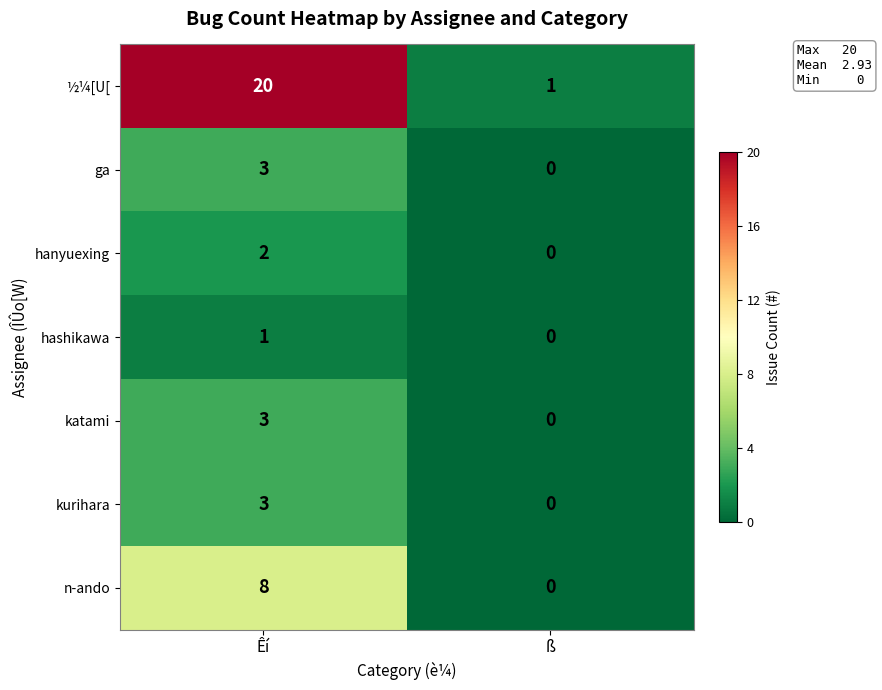

Is it true that ga equals 4 at Êí?

False